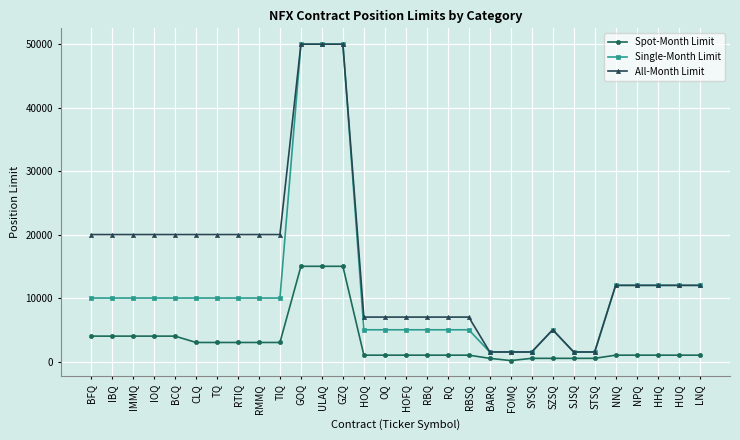

True or false: Spot-Month Limit and All-Month Limit cross at least once.

False